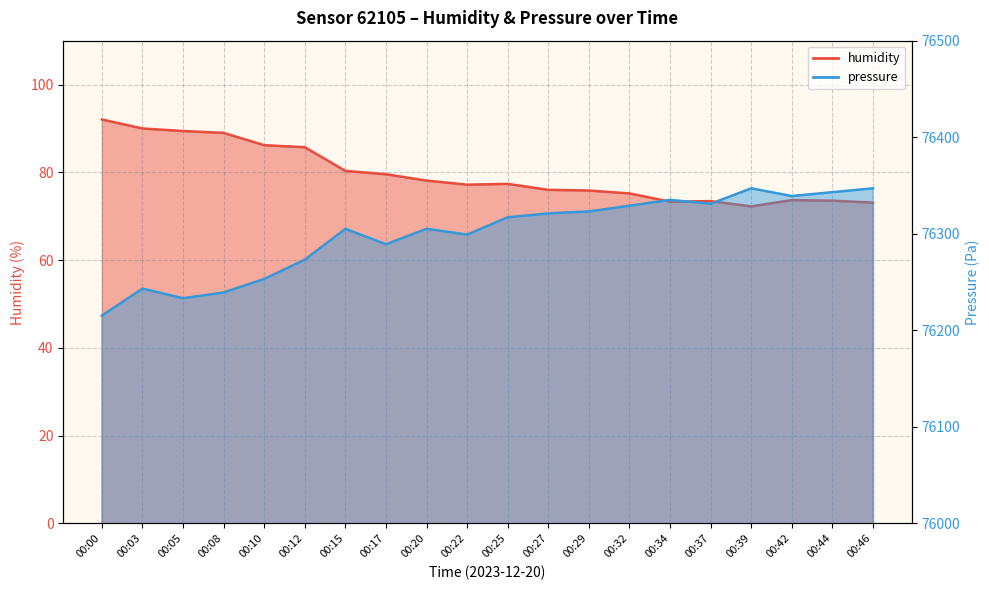

Where is humidity nearest to the value 82?

00:15